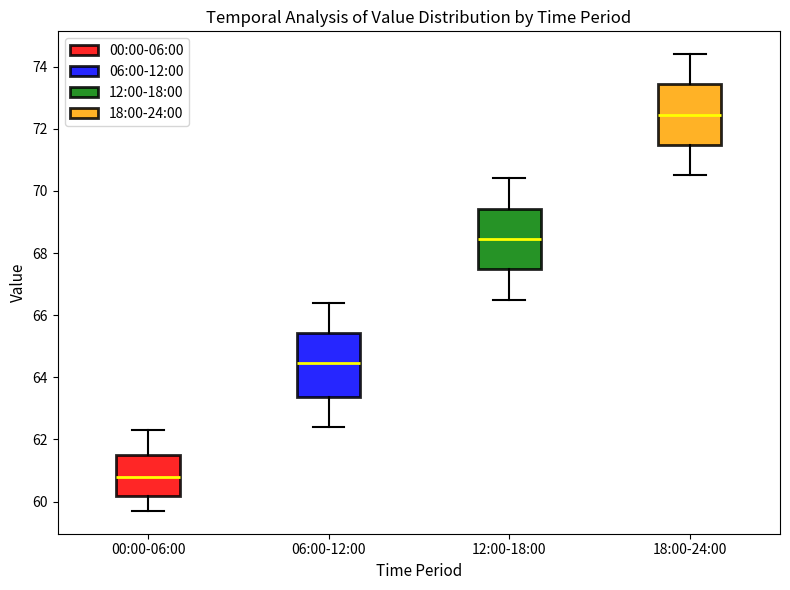

Which box has the lowest median line?

00:00-06:00